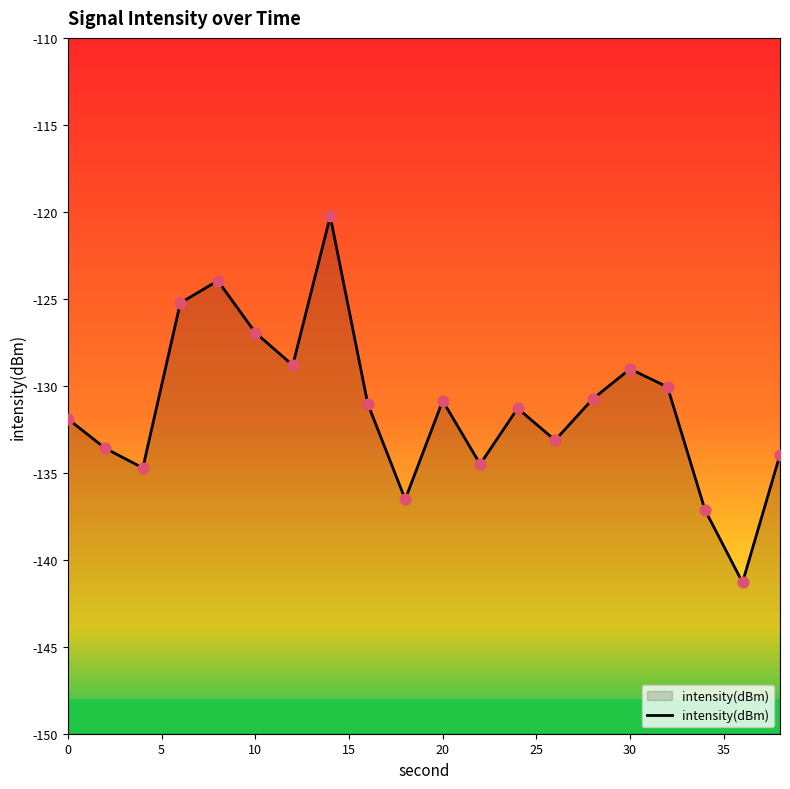

Between 30 and 15, which is larger?

15